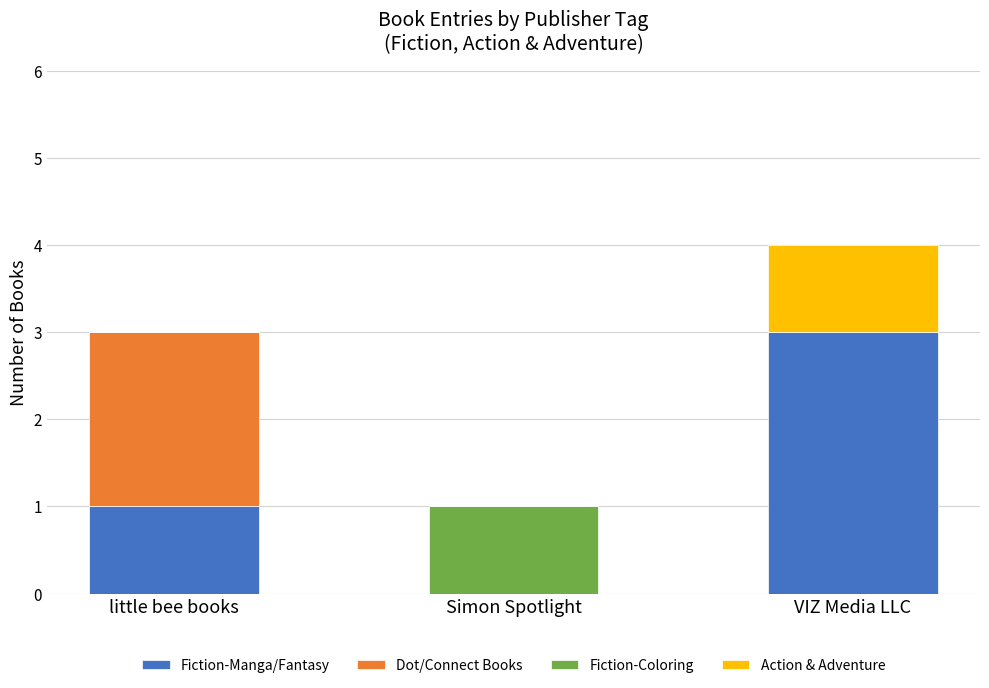

Reading left to right, list the values for the Fiction-Manga/Fantasy series.

little bee books=1	Simon Spotlight=0	VIZ Media LLC=3